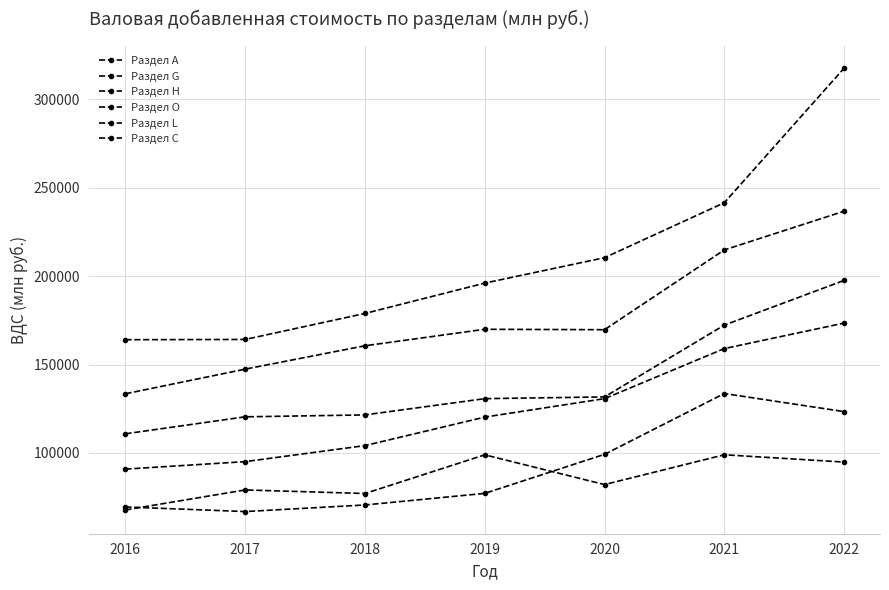

Does the chart have visible grid lines?

Yes